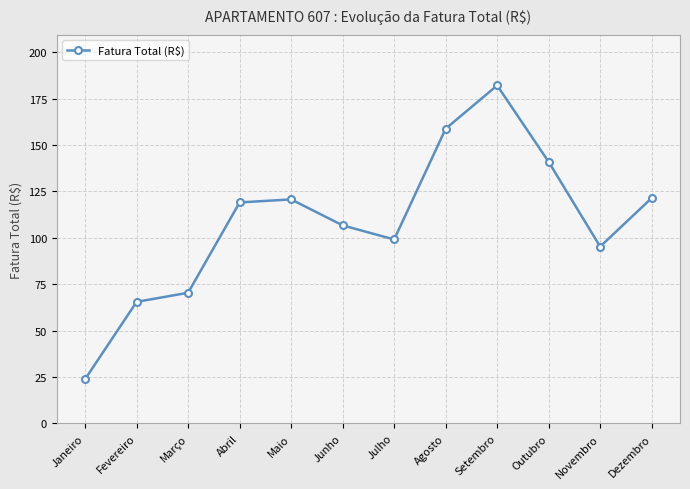

What position from the left is Novembro?

11